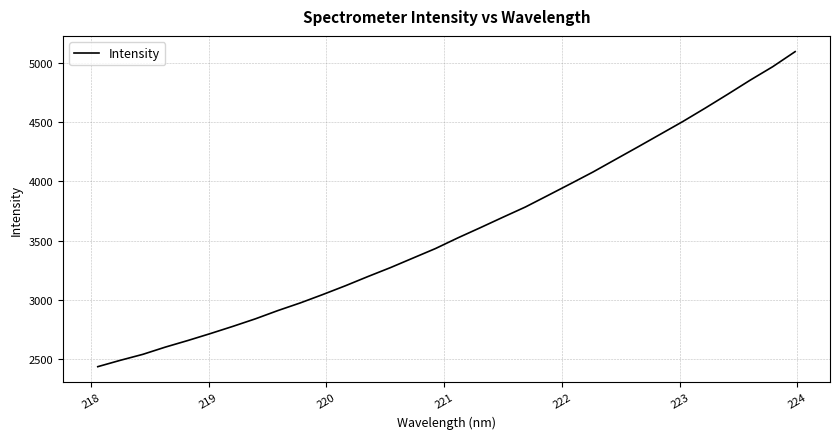

What is the difference between the maximum and minimum values?

2658.7